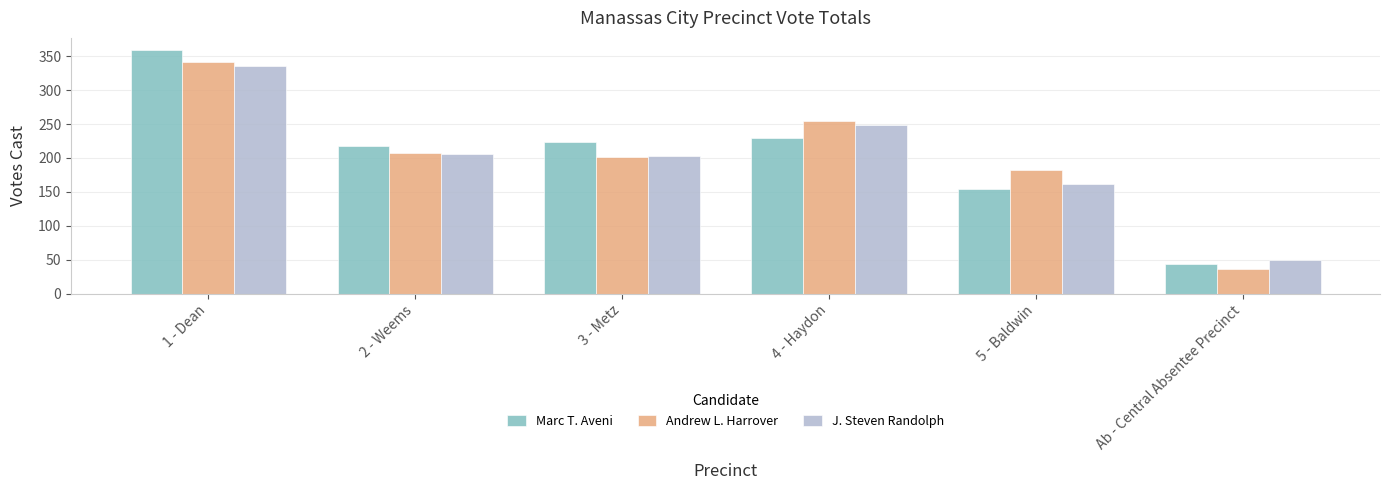

Is the value of Marc T. Aveni at Ab - Central Absentee Precinct greater than the value of J. Steven Randolph at 3 - Metz?

No